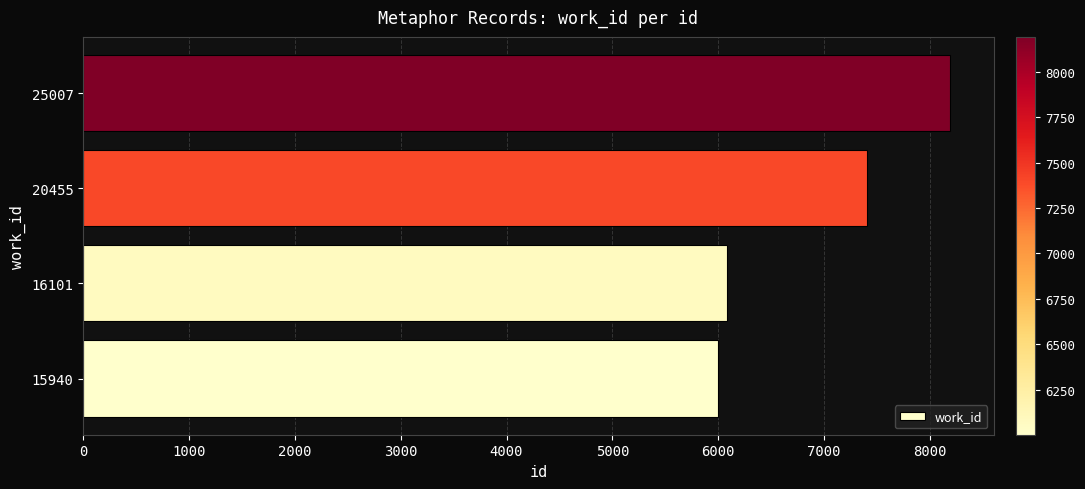

Reading top to bottom, extract all data points from this chart.

25007=8194	20455=7405	16101=6083	15940=6001